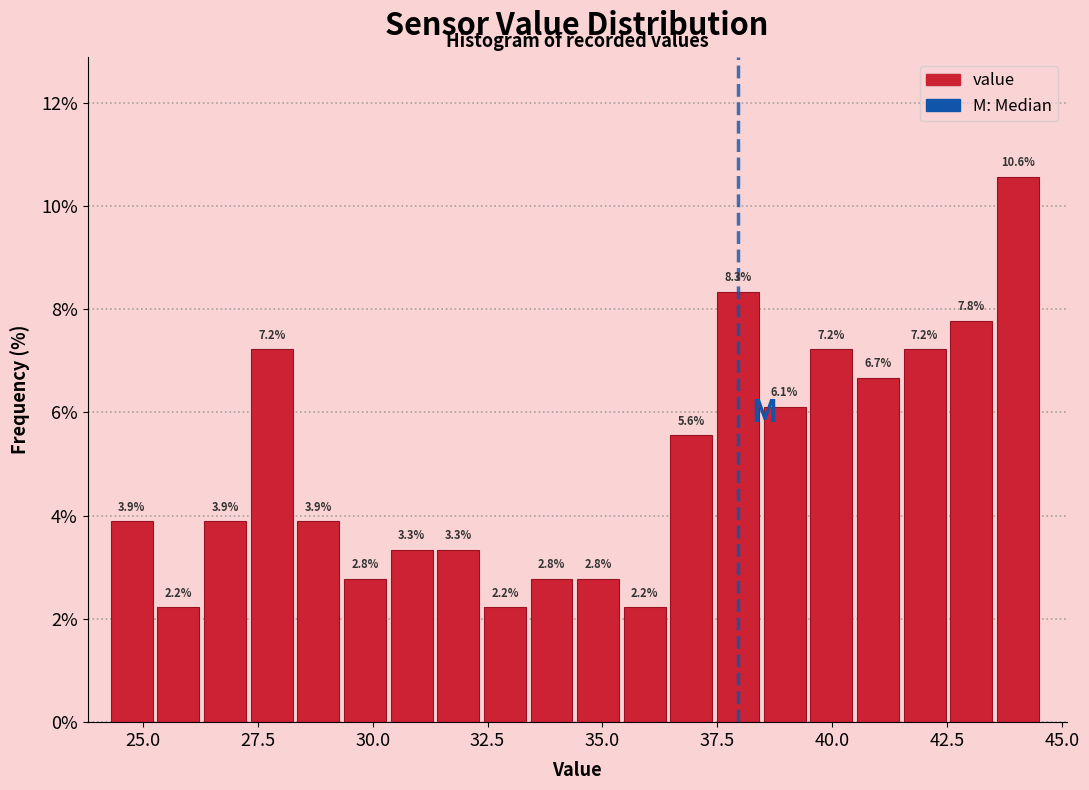

Around what value on the x-axis is the tallest bar? Give the approximate position of its centre, as read against the axis.

44.0